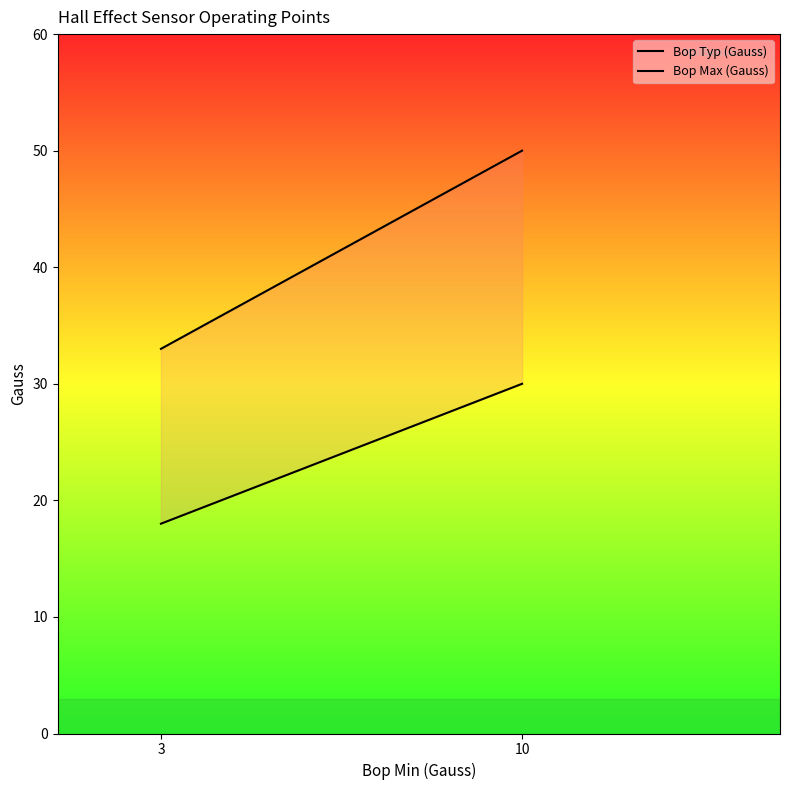

True or false: Bop Typ (Gauss) and Bop Max (Gauss) intersect in this chart.

False